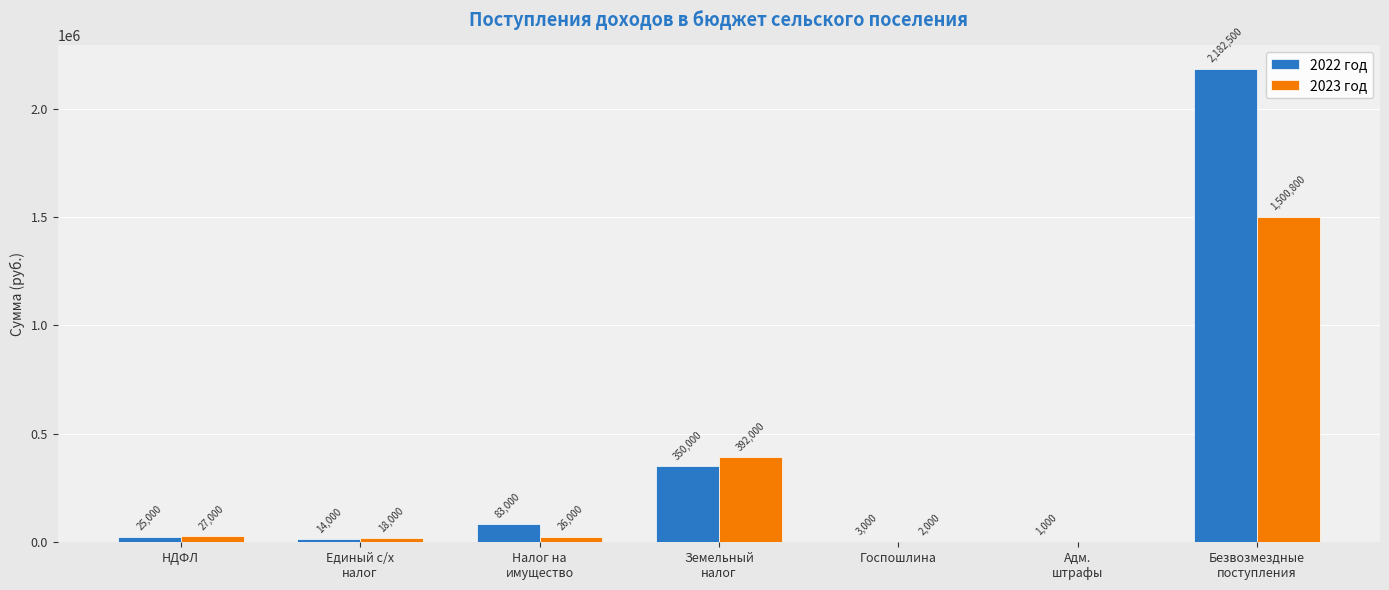

At which label does 2023 год first exceed 26000?

НДФЛ